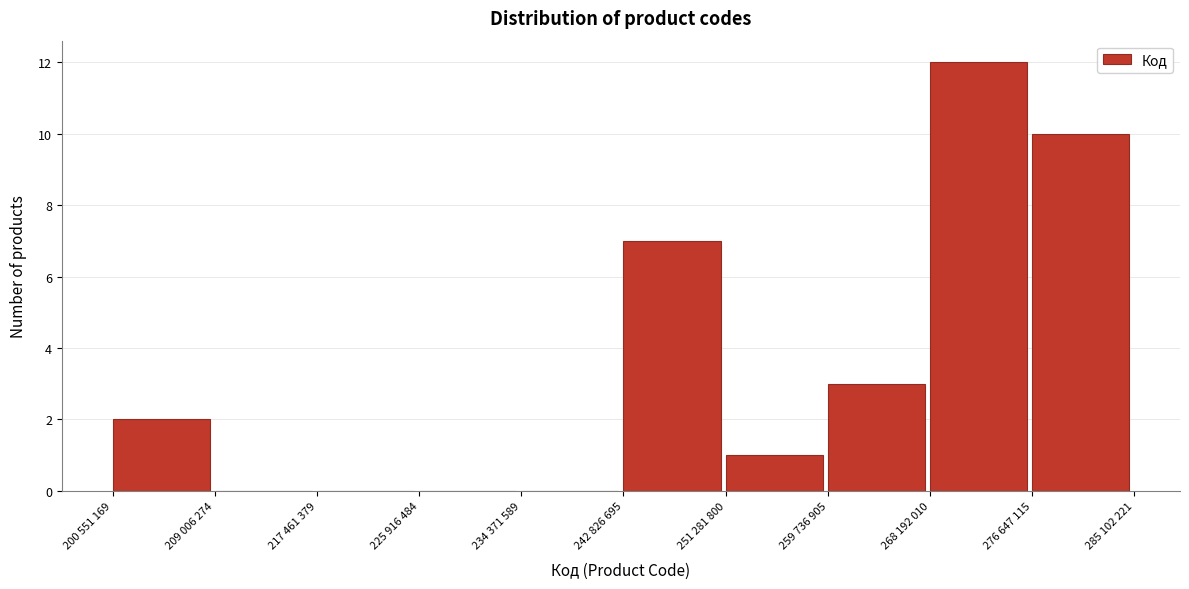

Reading left to right, what are all the values shown in this chart?

200 551 169=2	209 006 274=0	217 461 379=0	225 916 484=0	234 371 589=0	242 826 695=7	251 281 800=1	259 736 905=3	268 192 010=12	276 647 115=10